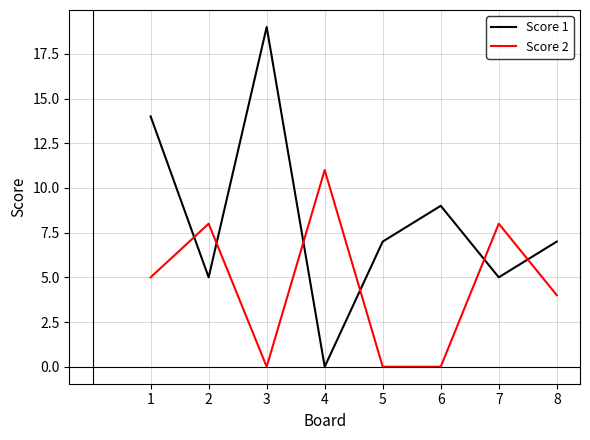

Where does the Score 1 series first go above 7?

1